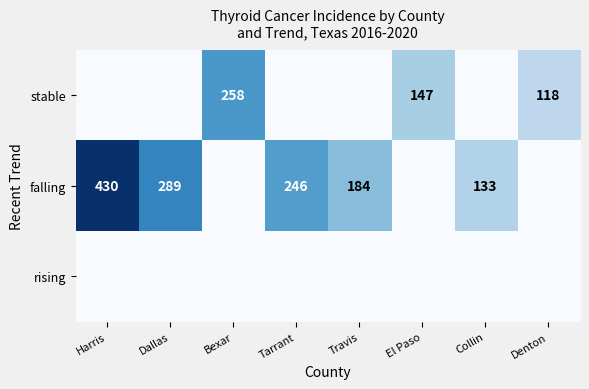

Is it true that stable equals 164 at Denton?

False